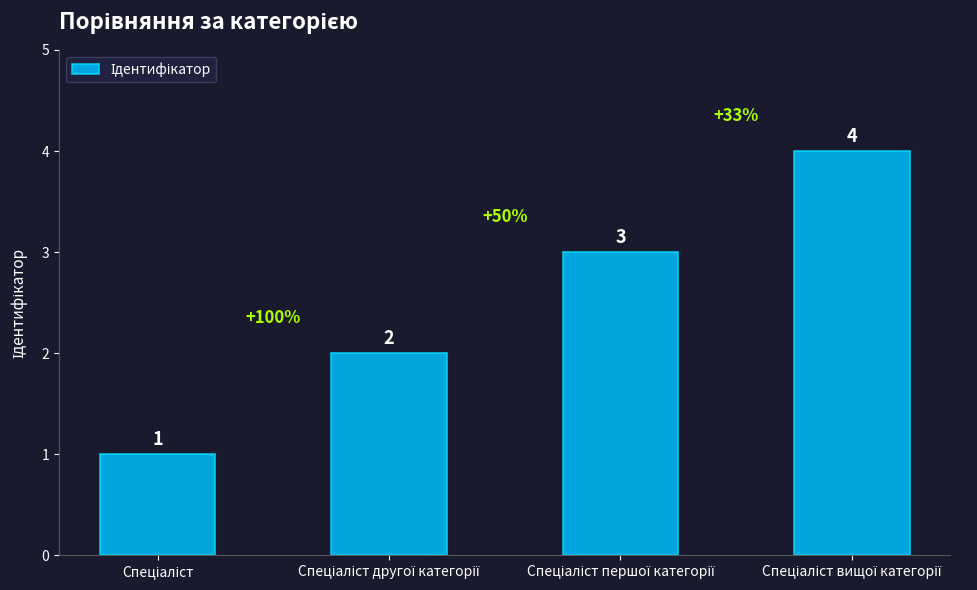

Reading left to right, list all the values displayed in this chart.

1	2	3	4